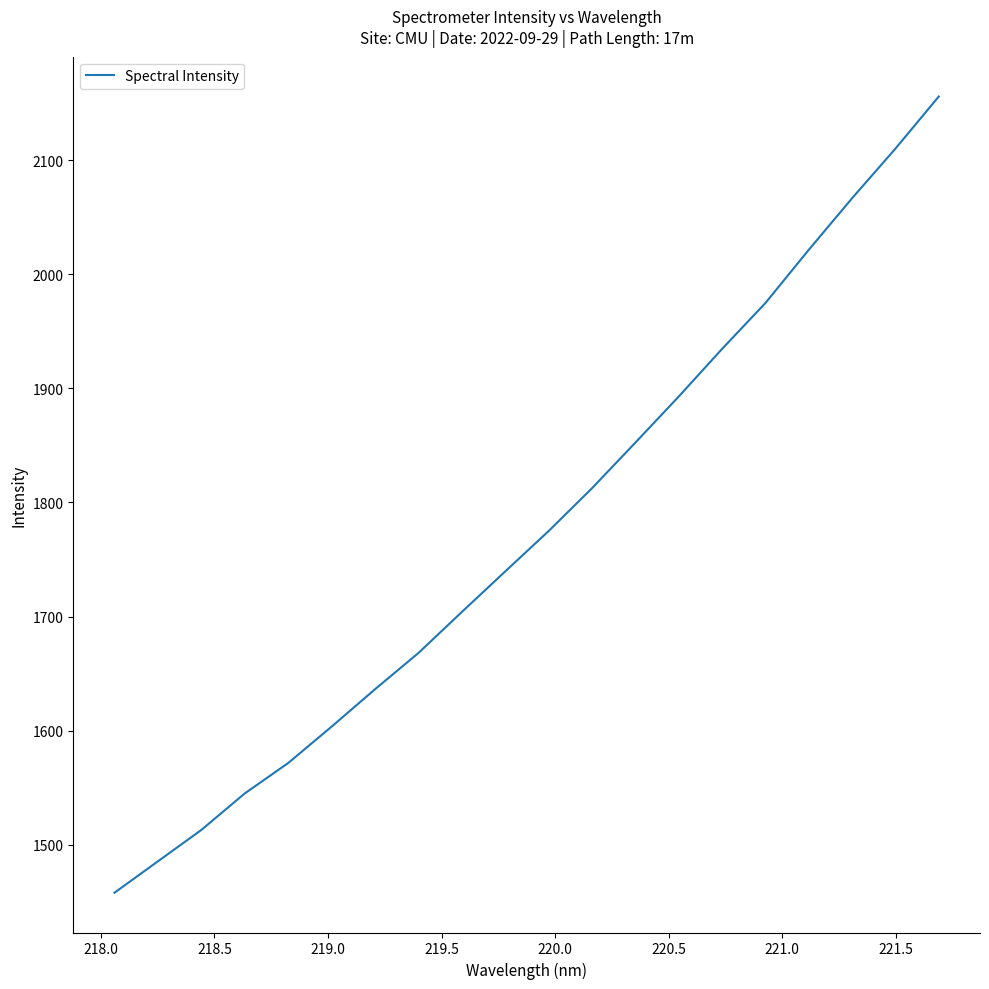

What is the difference between the maximum and minimum values?

697.9